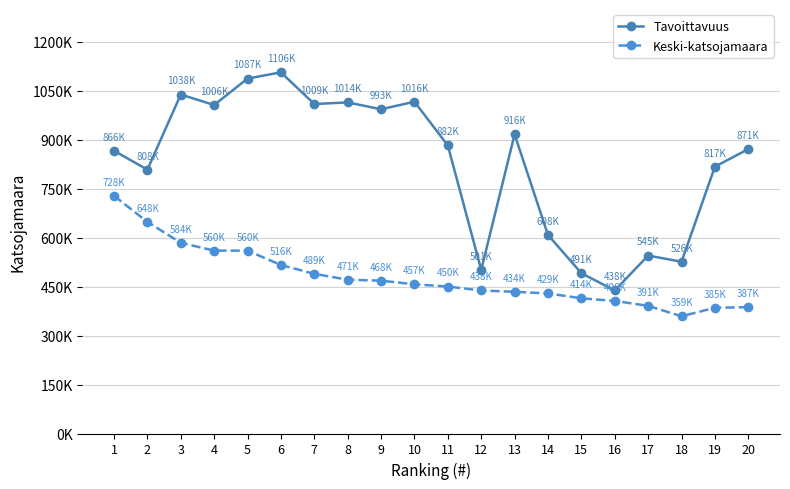

What are all the series names shown in the legend?

Tavoittavuus, Keski-katsojamaara